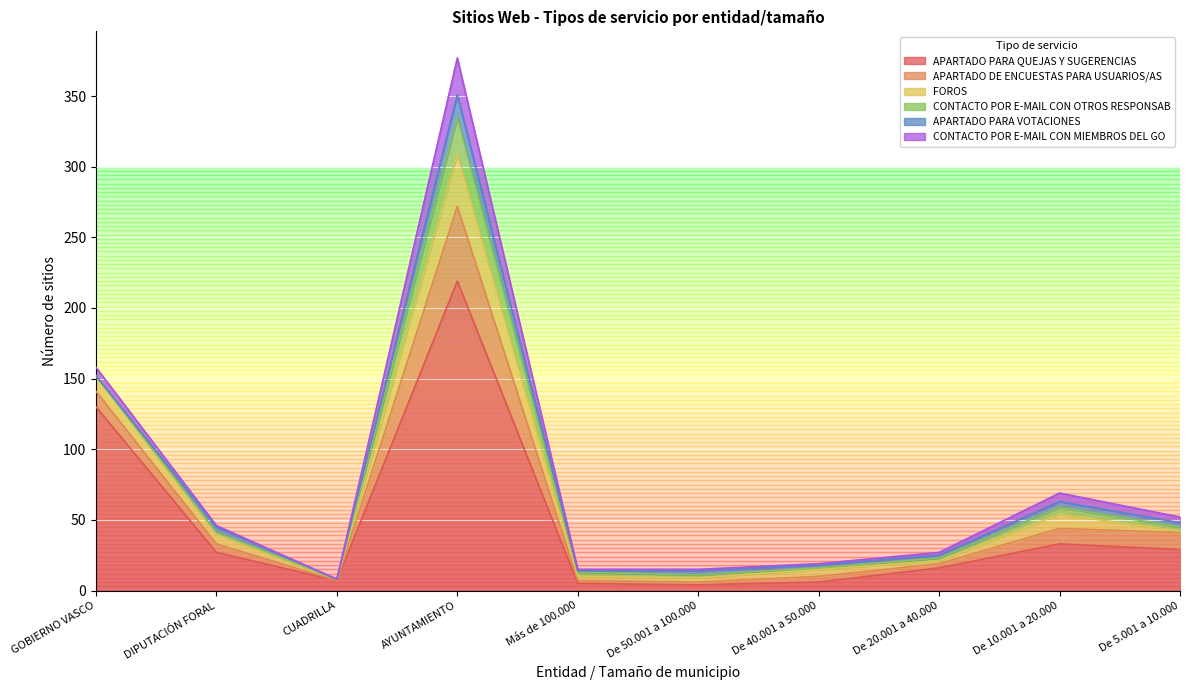

At which label is APARTADO DE ENCUESTAS PARA USUARIOS/AS closest to 26?

De 5.001 a 10.000